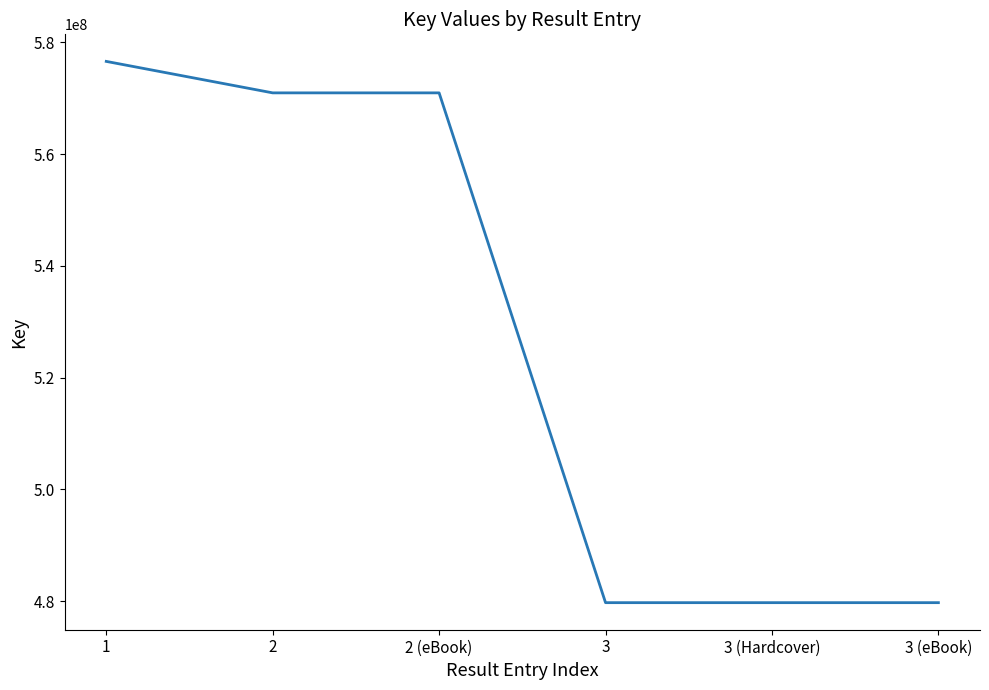

True or false: the data has more than 2 interior local peaks.

False